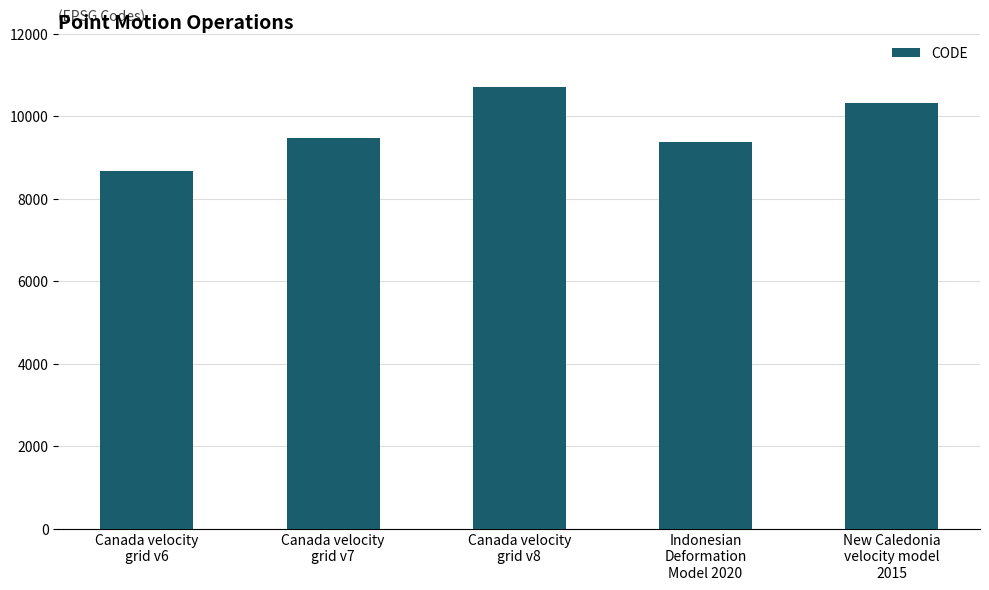

Does the chart contain any negative values?

No